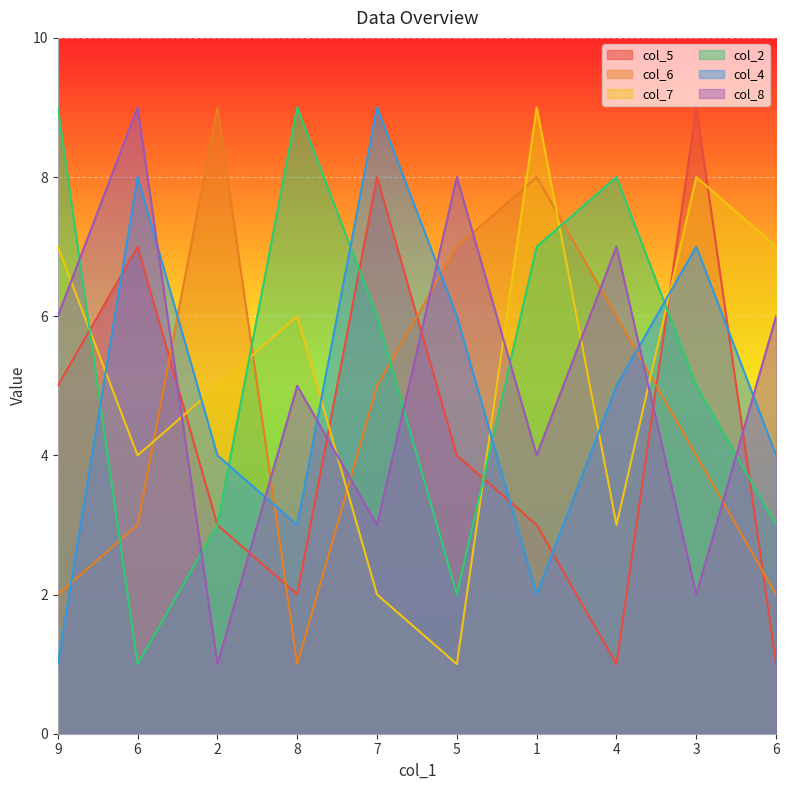

How many lines are shown in the chart?

6